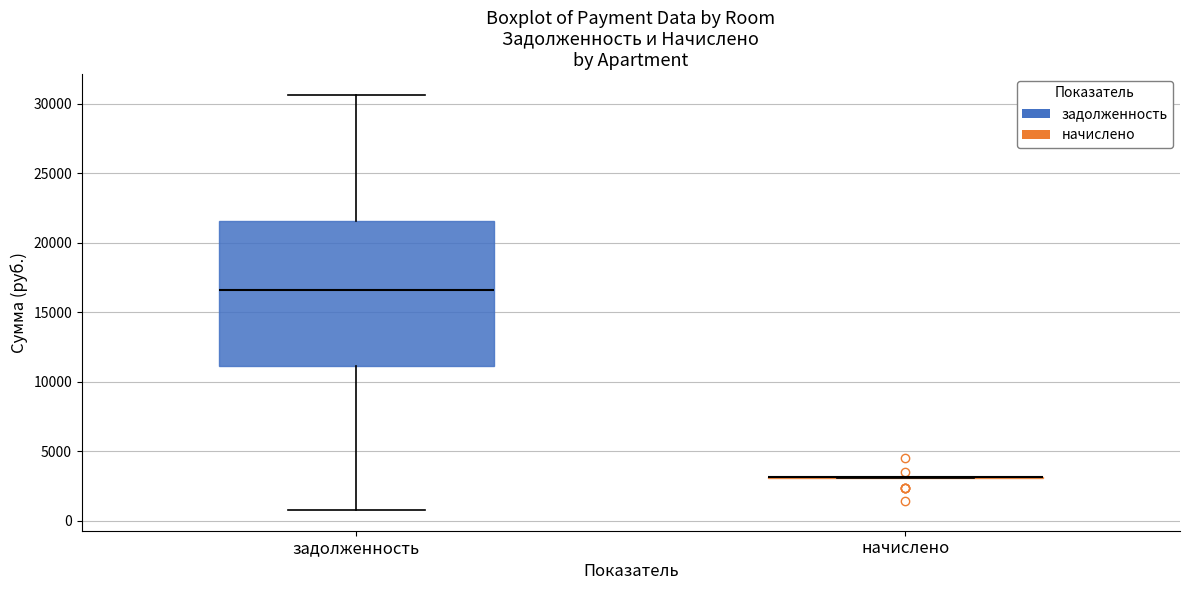

Reading left to right, read every box against the y-axis: the position of its median line, the range the box covers, and the ends of its whiskers. The values are not printed on the chart, so give them approximately, as read against the axis.

задолженность: median 16500, box 11000 to 21500, whiskers 1000 to 30500
начислено: box collapsed to a line at 3000, whiskers 3000 to 3000